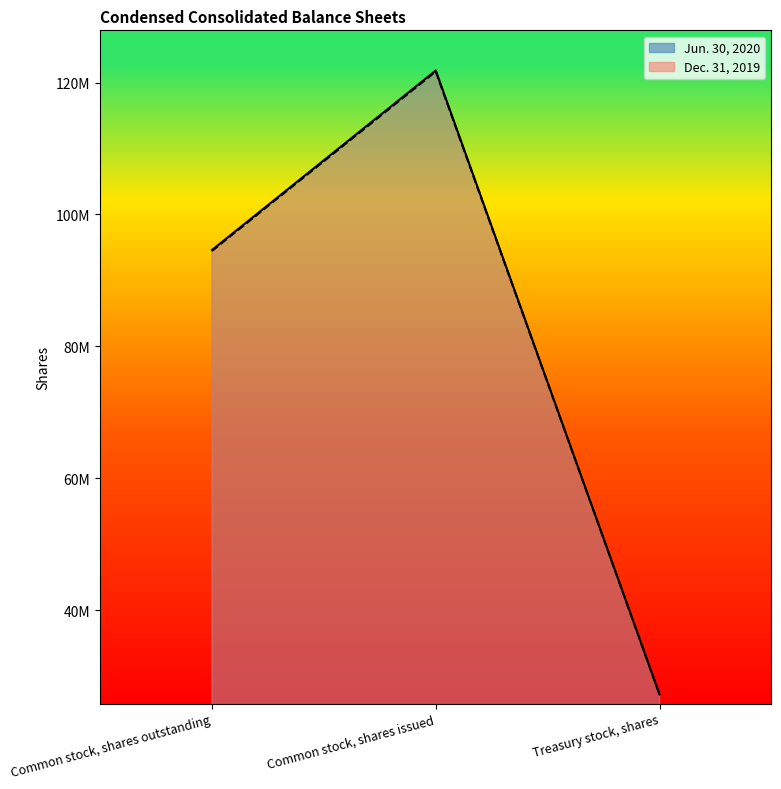

How many Jun. 30, 2020 values are between 27217070 and 121819456?

3